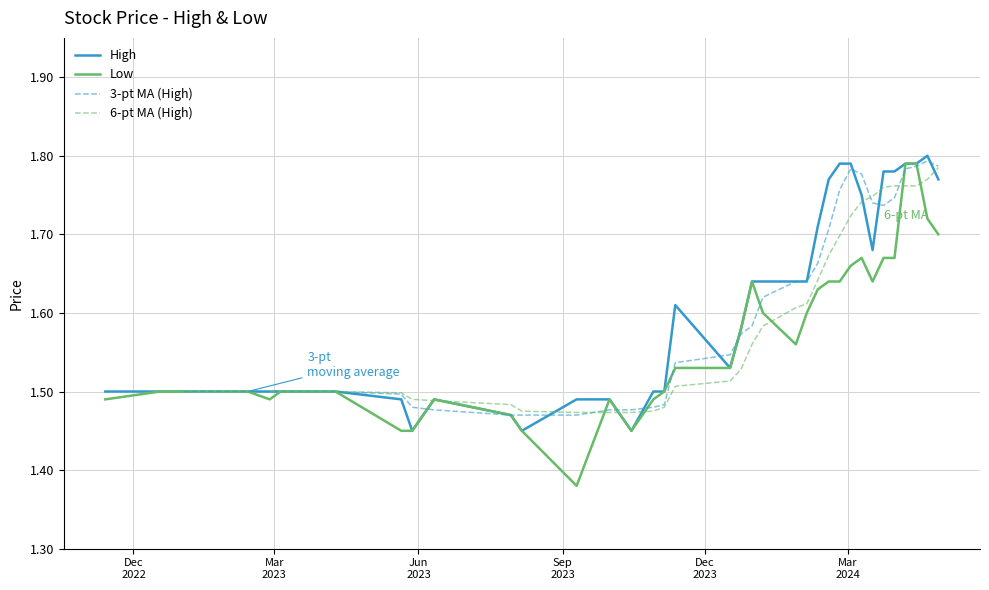

Does the chart have visible grid lines?

Yes